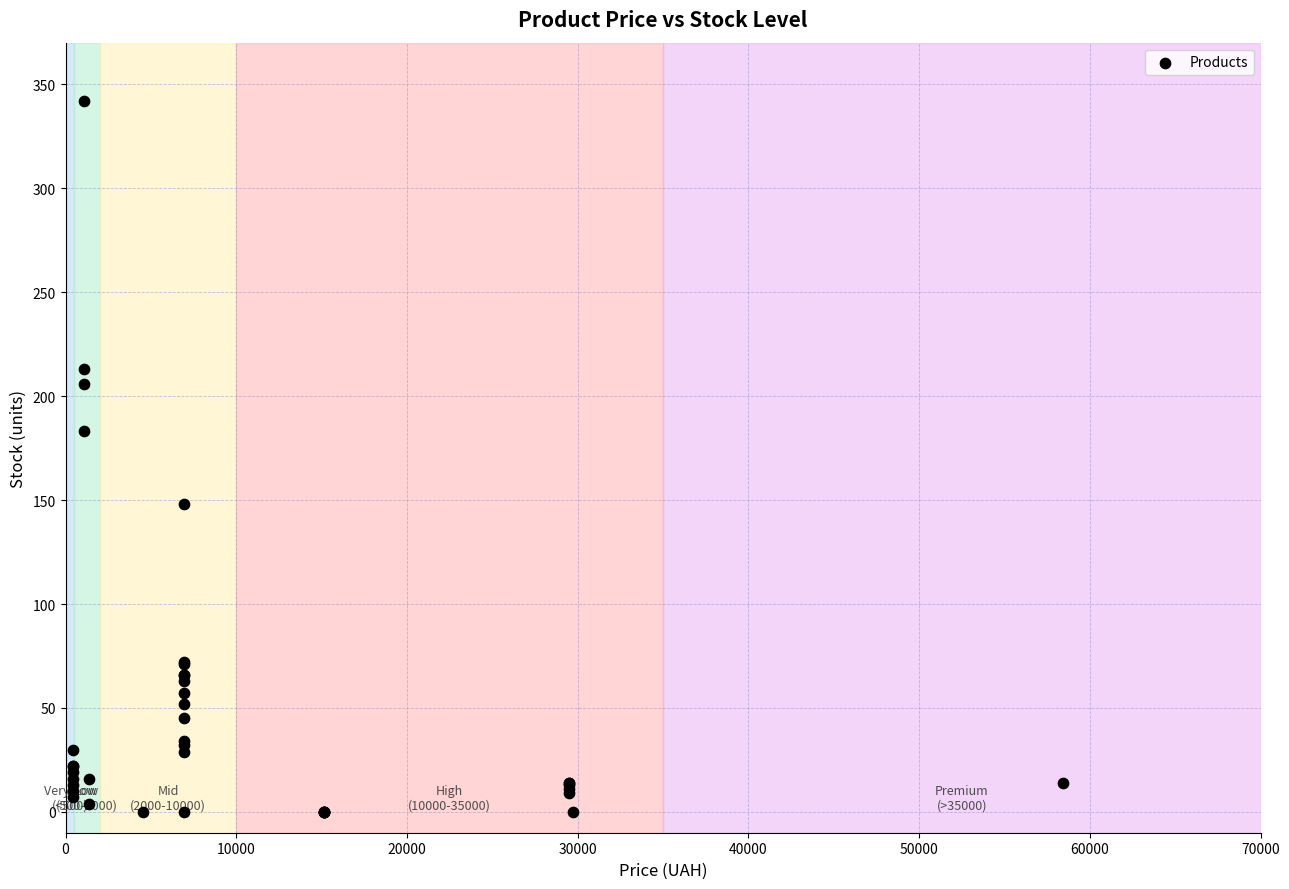

What Y value in the scatter plot is closest to 171?

183